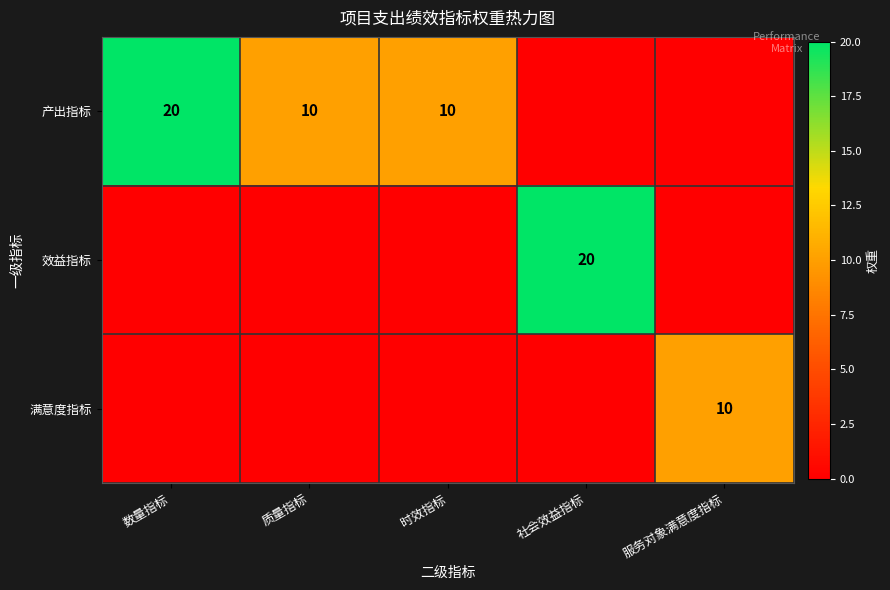

Is it true that 产出指标 equals 10 at 质量指标?

True